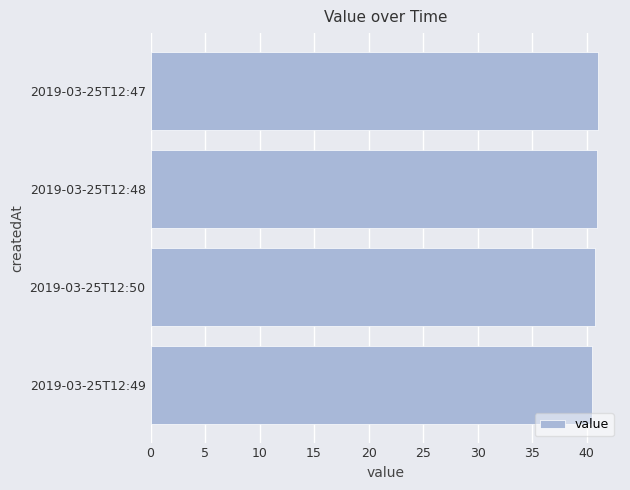

What is the sum of all values?

163.2